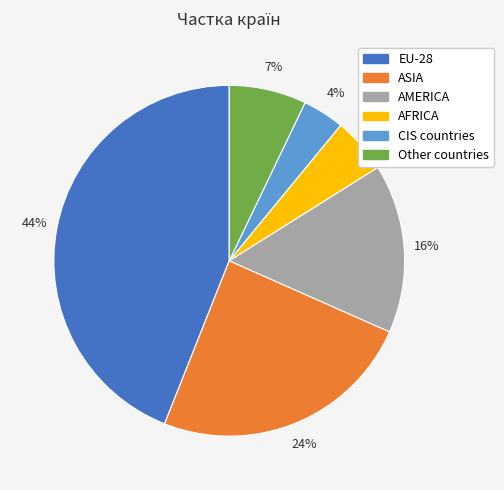

How many segments does this pie chart have?

6